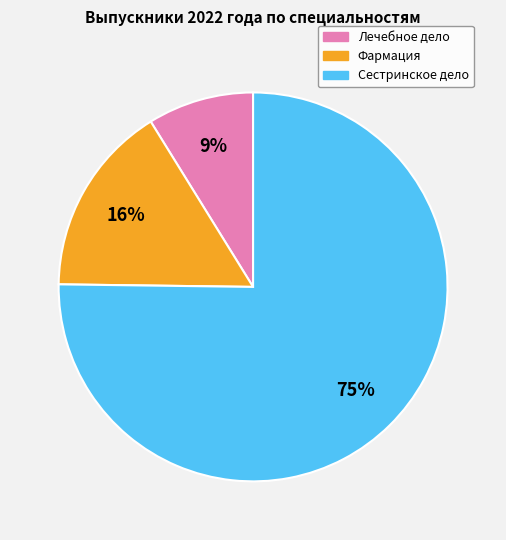

Which slice is the largest?

Сестринское дело